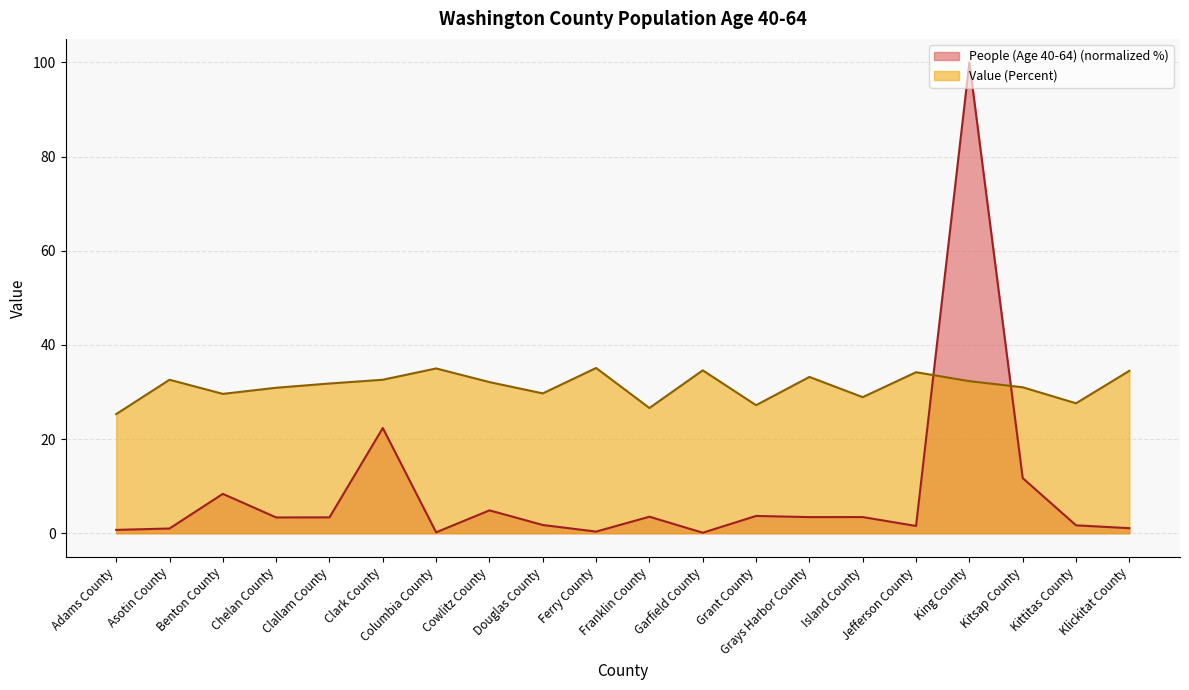

What is the highest value of the People (Age 40-64) series?

100.0